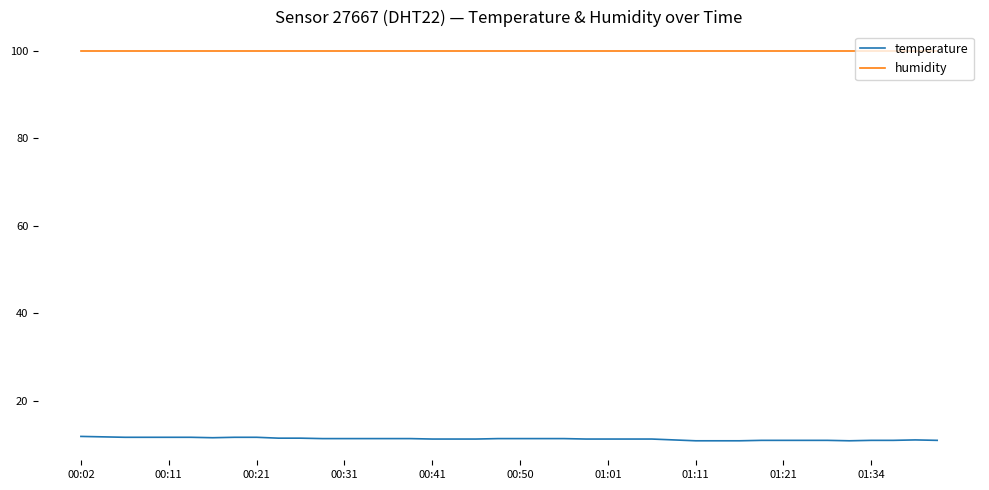

Count the number of data series in this chart.

2